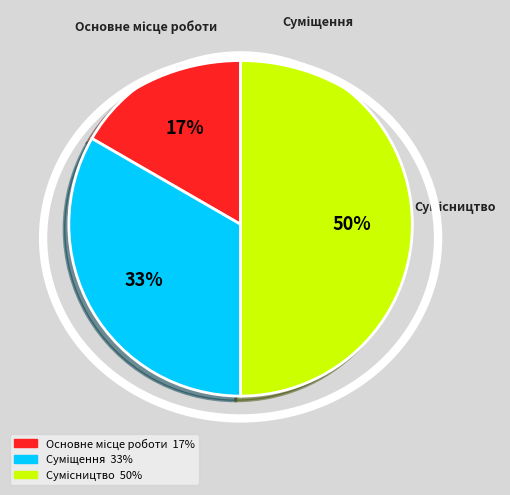

To the nearest percent, what is the average slice percentage?

33%